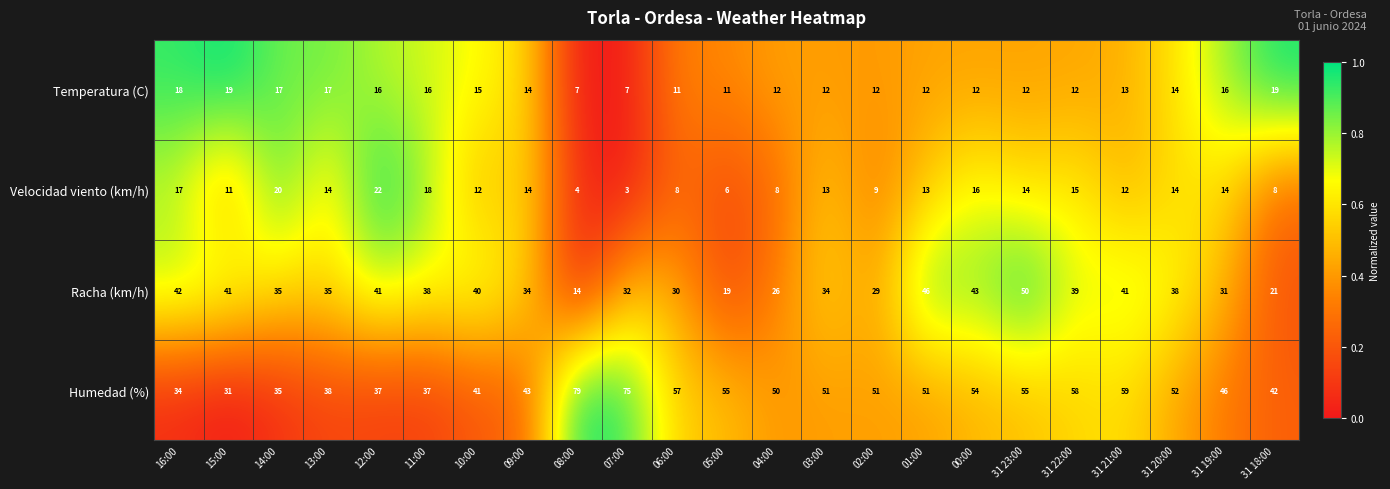

Count the number of categories in the chart.

23